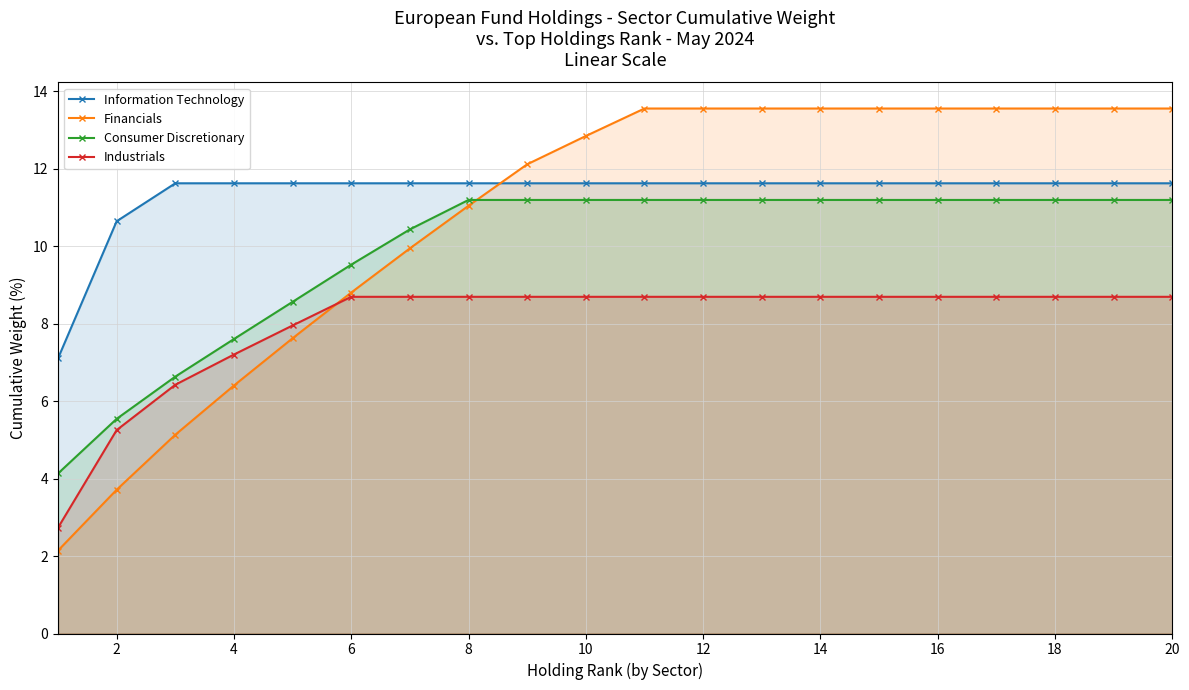

True or false: Information Technology has more than 2 interior local peaks.

False